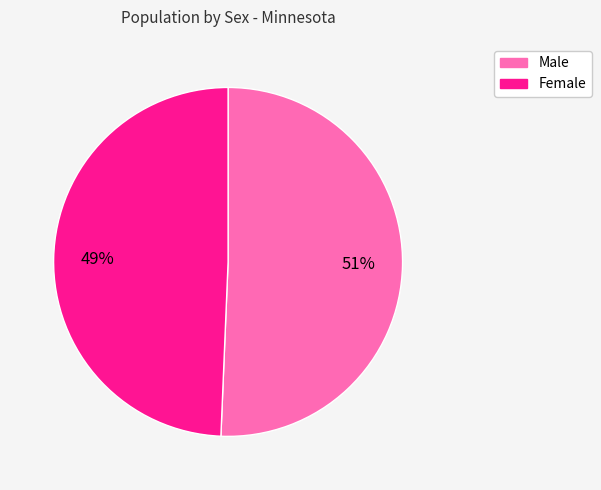

Is Male the majority of the pie?

Yes